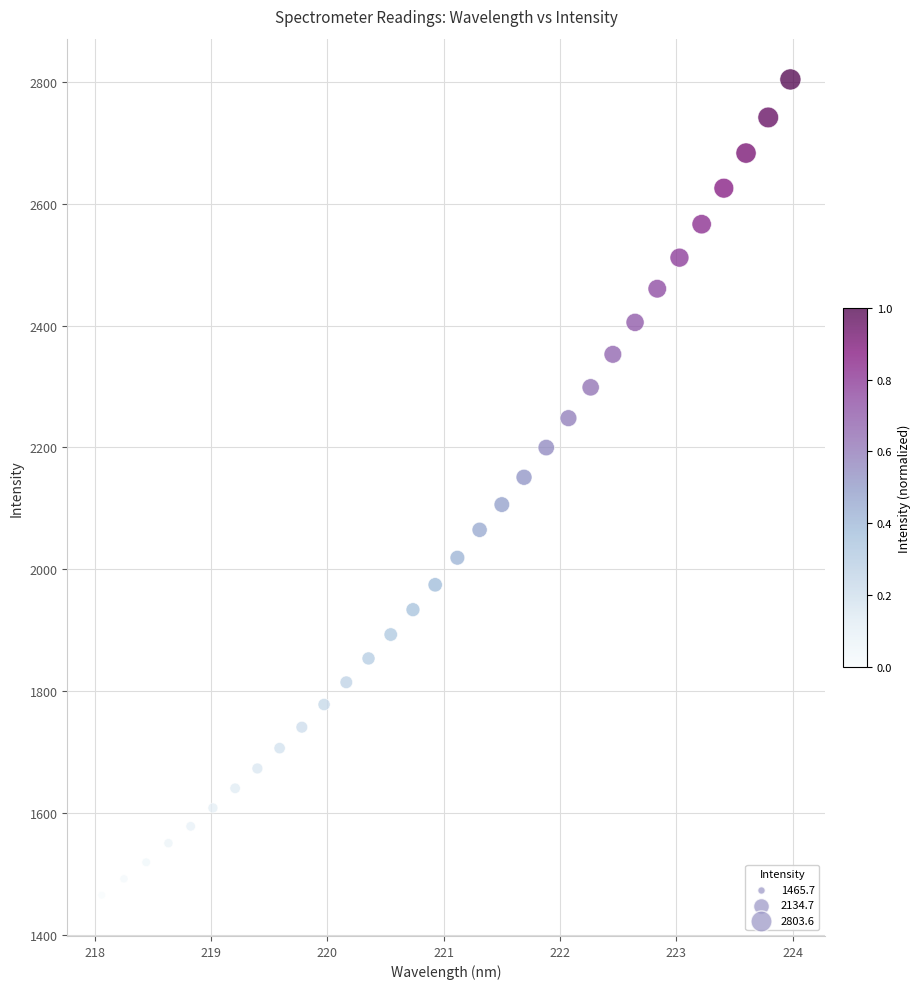

What is the range of X values (max minus min)?

5.9